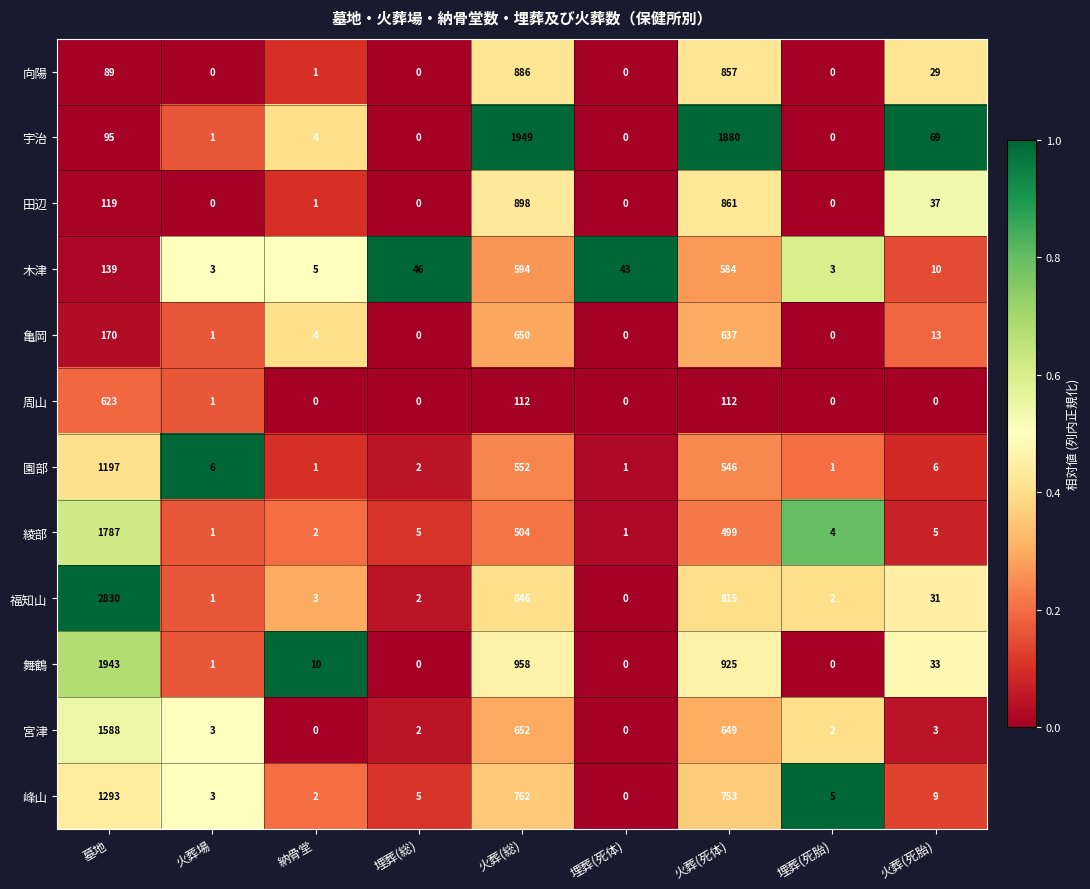

What is the spread (max minus min) of values at 火葬(総)?

1837